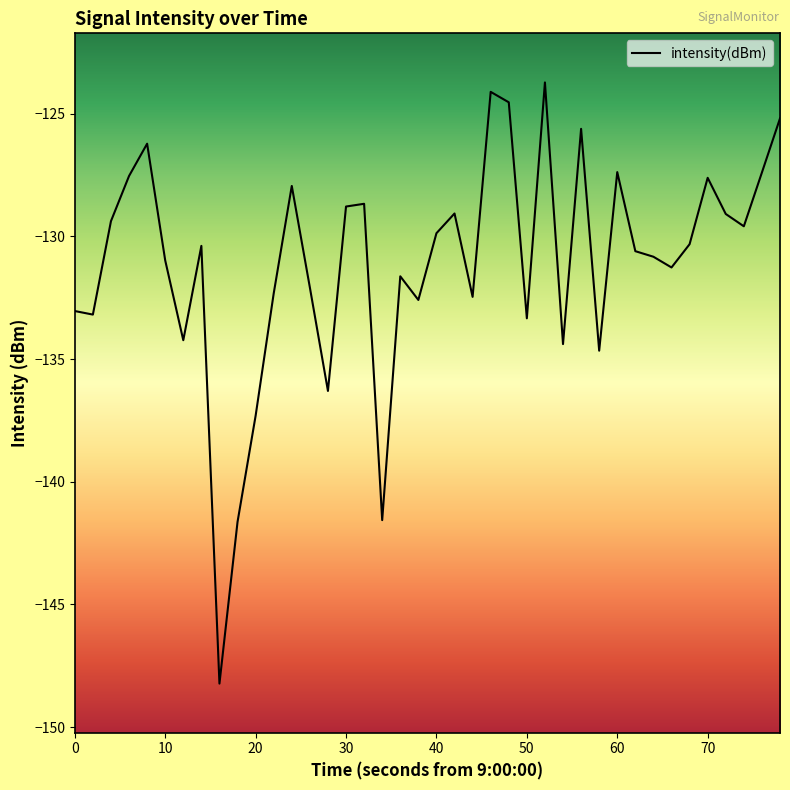

What is the greatest value displayed?

-123.7